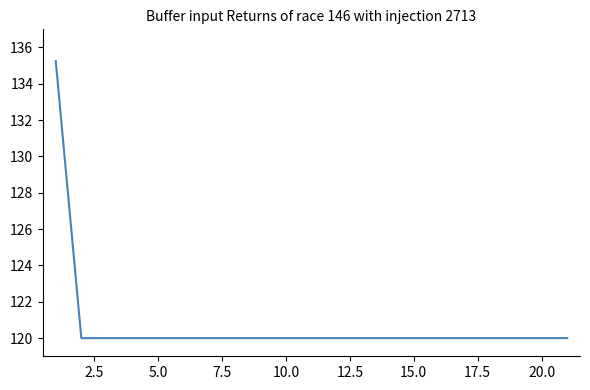

What is the maximum value shown in the chart?

135.3